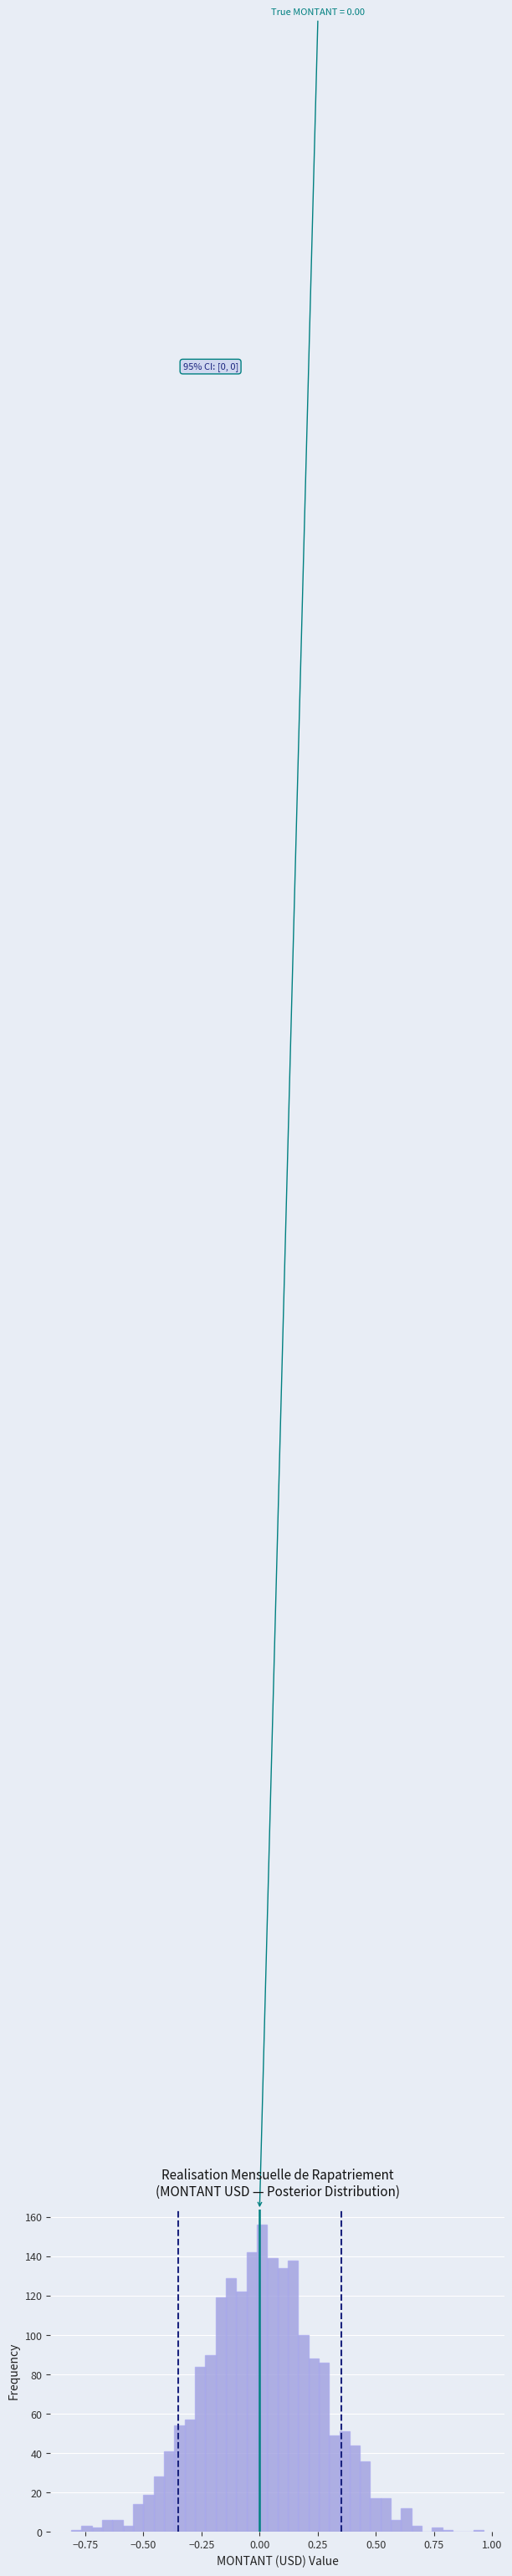

Around what value on the x-axis is the tallest bar? Give the approximate position of its centre, as read against the axis.

0.00